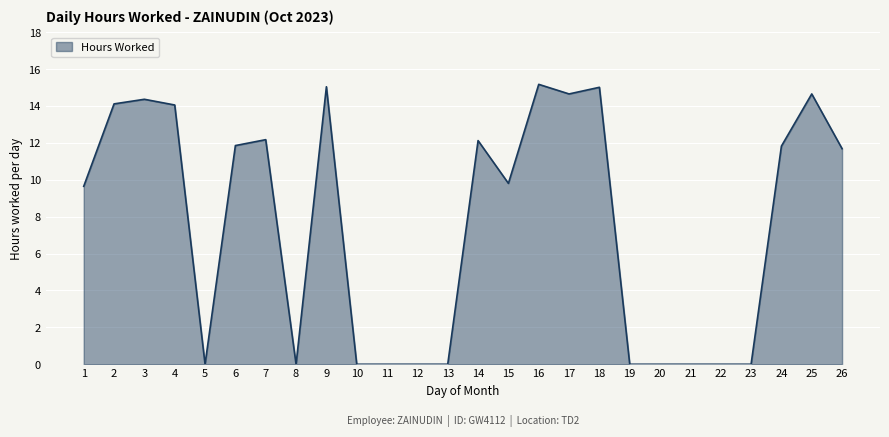

Count the number of categories in the chart.

26